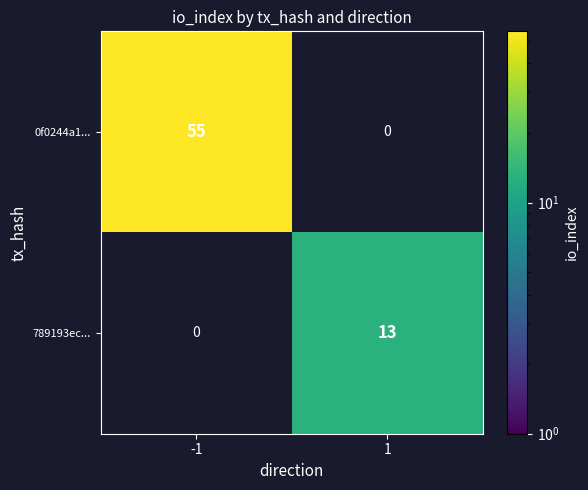

The value of 0f0244a1... at -1 is 86.2. True or false?

False